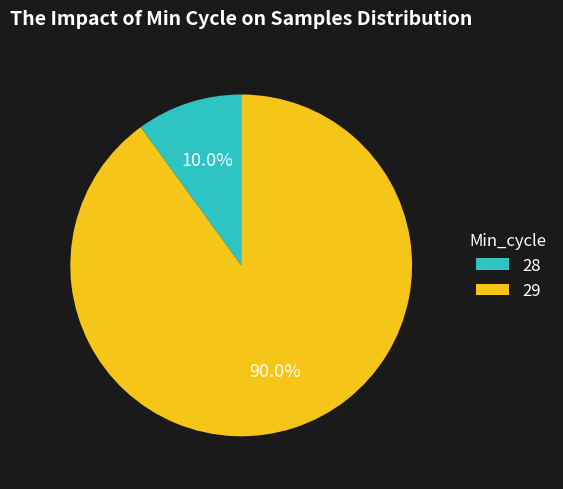

Count the number of slices in the pie.

2